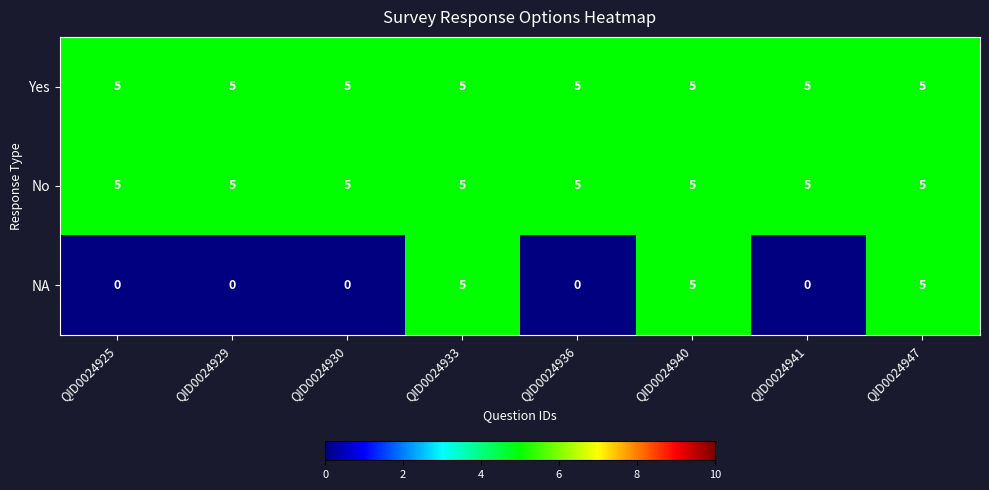

What is the maximum value shown in the chart?

5